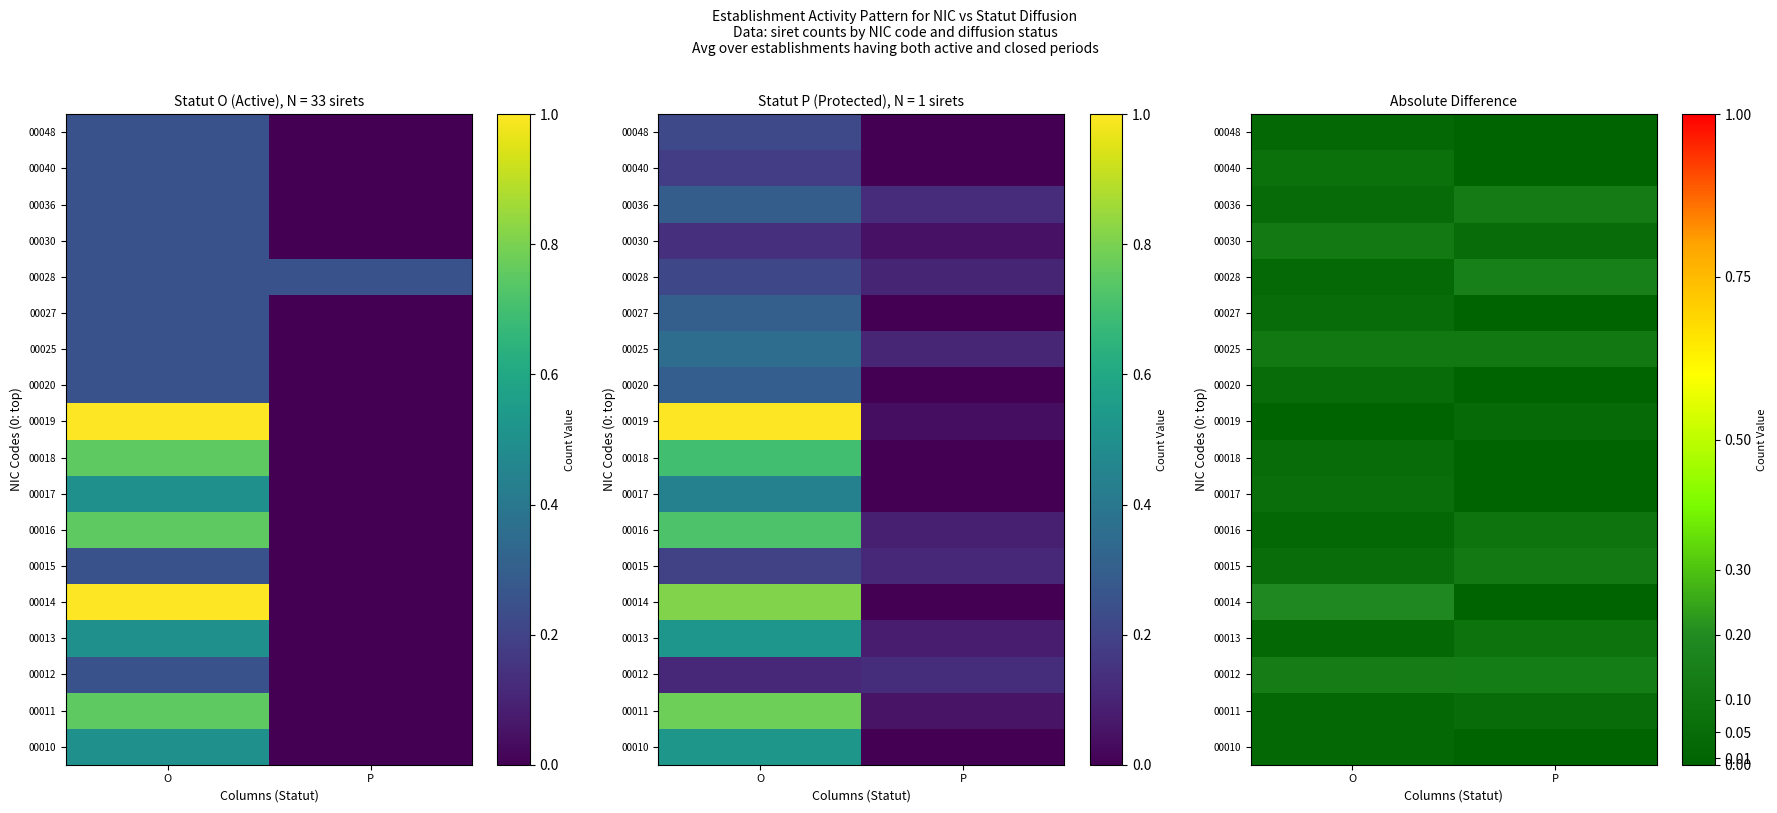

Is it true that 00018 equals 0.0 at P?

True